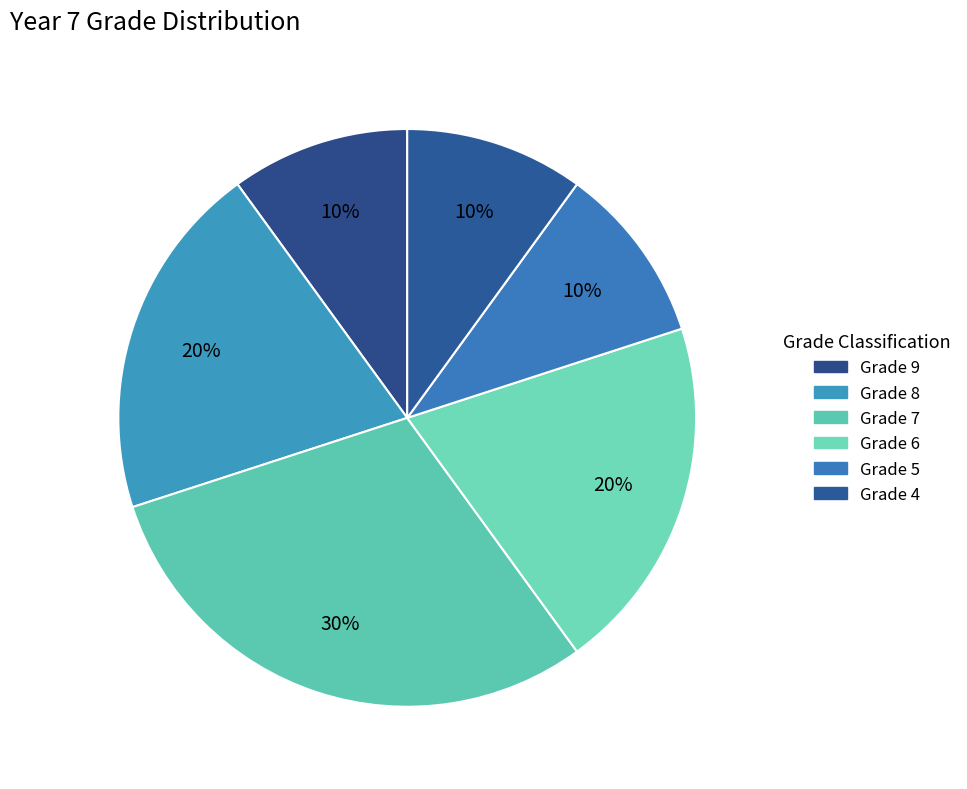

How many segments does this pie chart have?

6